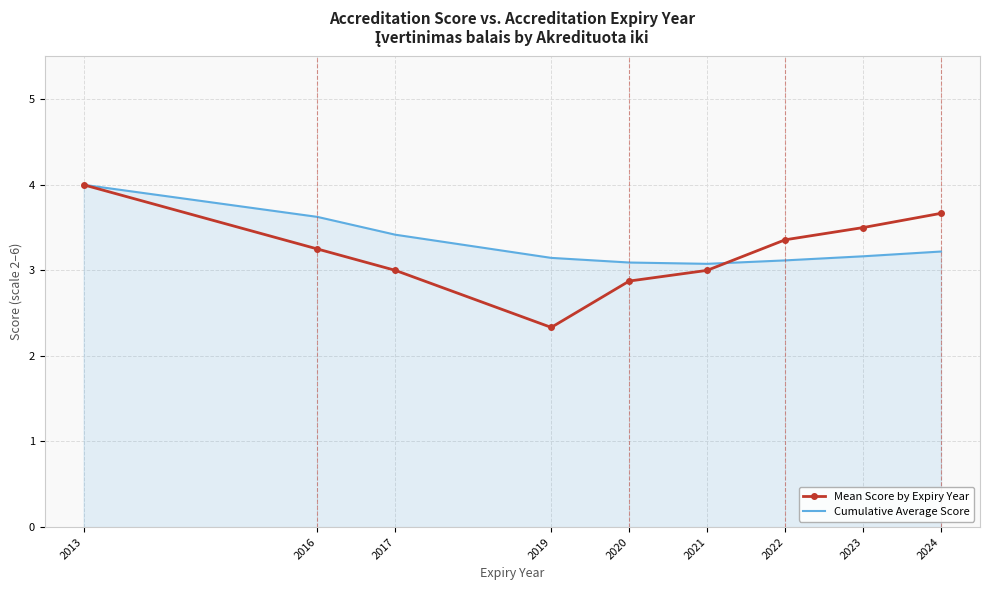

Which series changed the most between 2020 and 2023?

Mean Score by Expiry Year